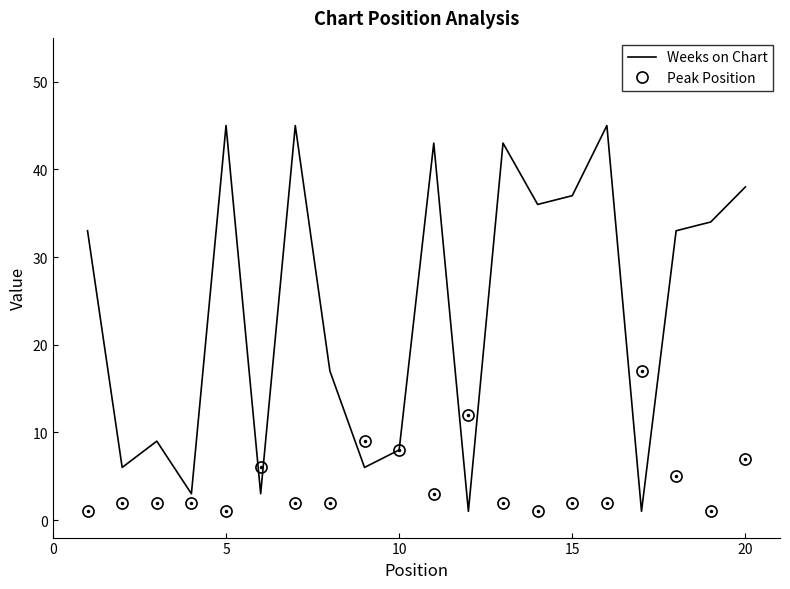

What is the difference between the maximum and second lowest values in the Weeks on Chart series?

44